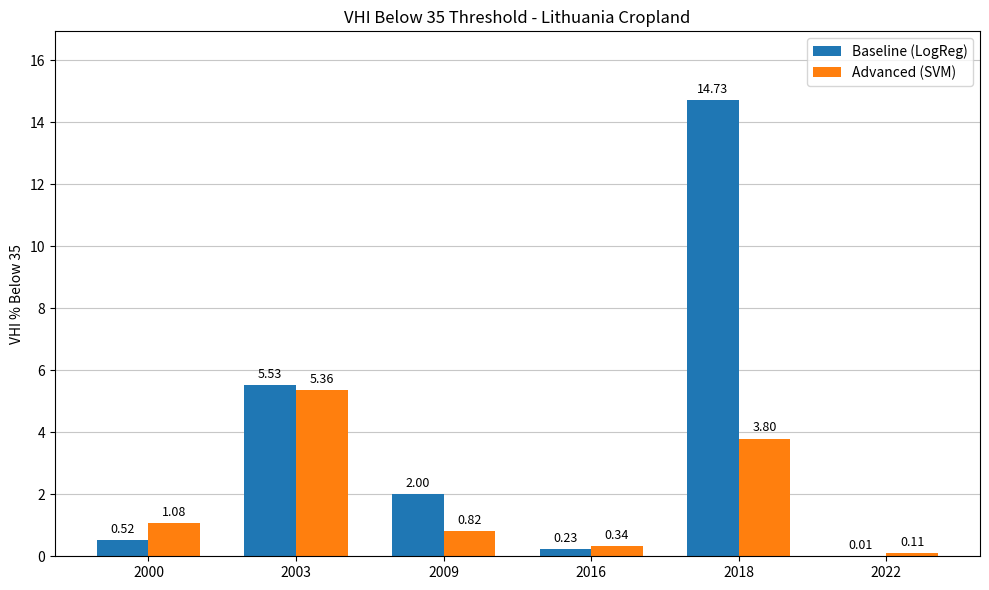

At which category is the sum across all series the highest?

2018